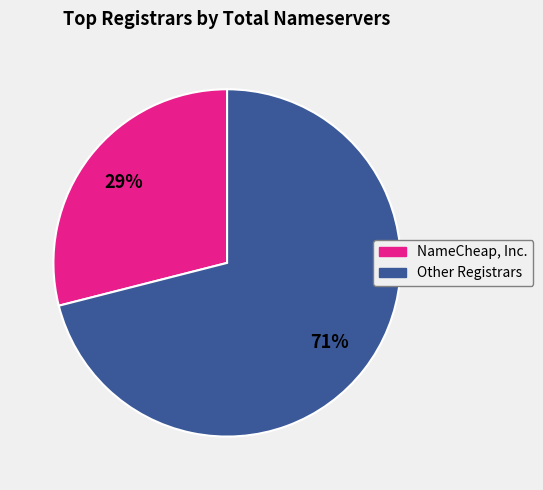

Is there a majority slice in this chart?

Yes